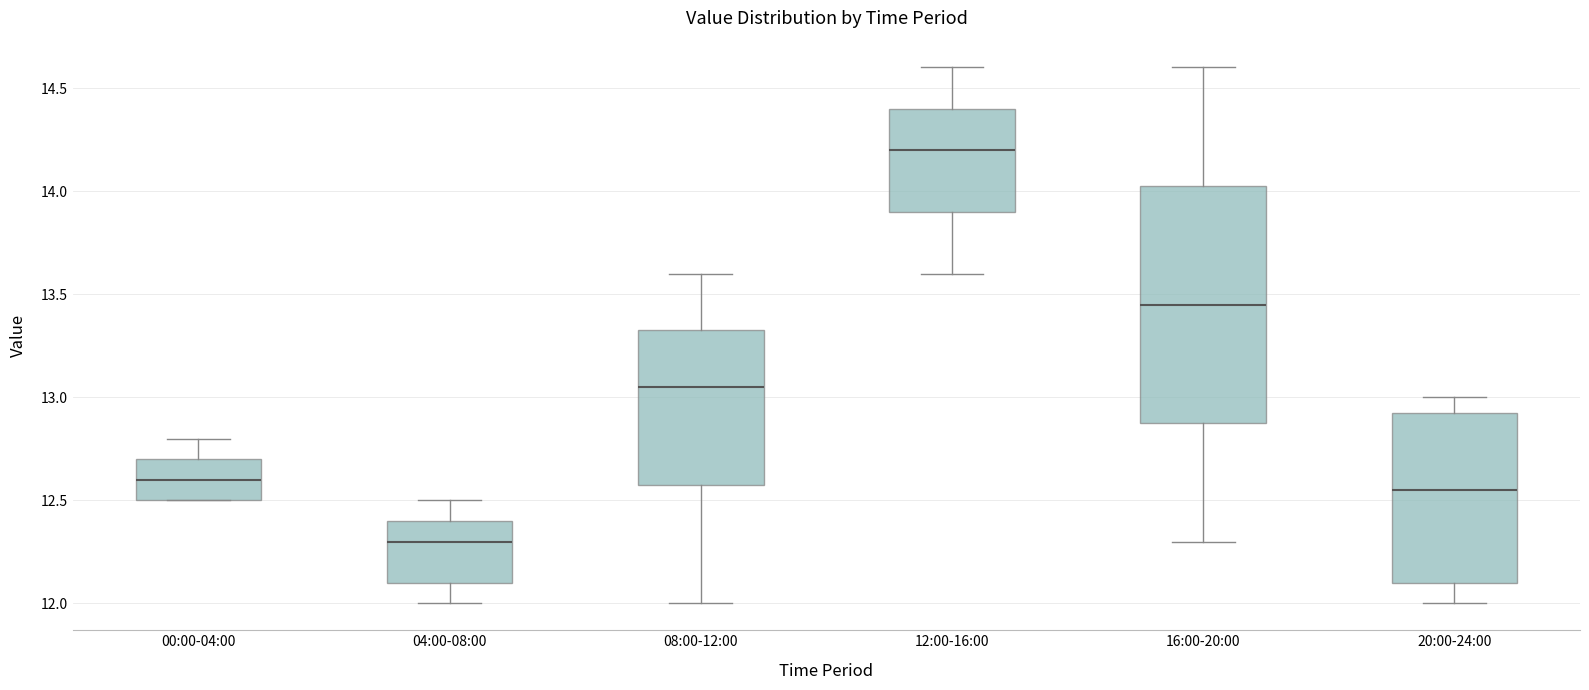

Where does the median line of the box for 04:00-08:00 sit on the y-axis? The values are not printed on the chart, so give them approximately, as read against the axis.

12.30